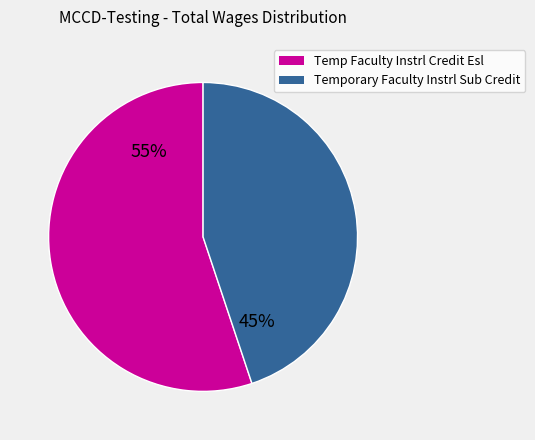

How many segments does this pie chart have?

2